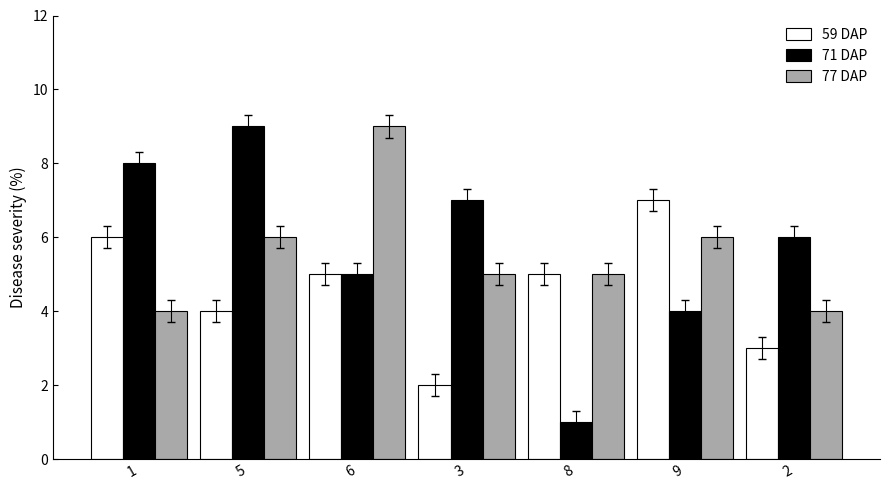

What is the label of the 4th bar from the right?

3